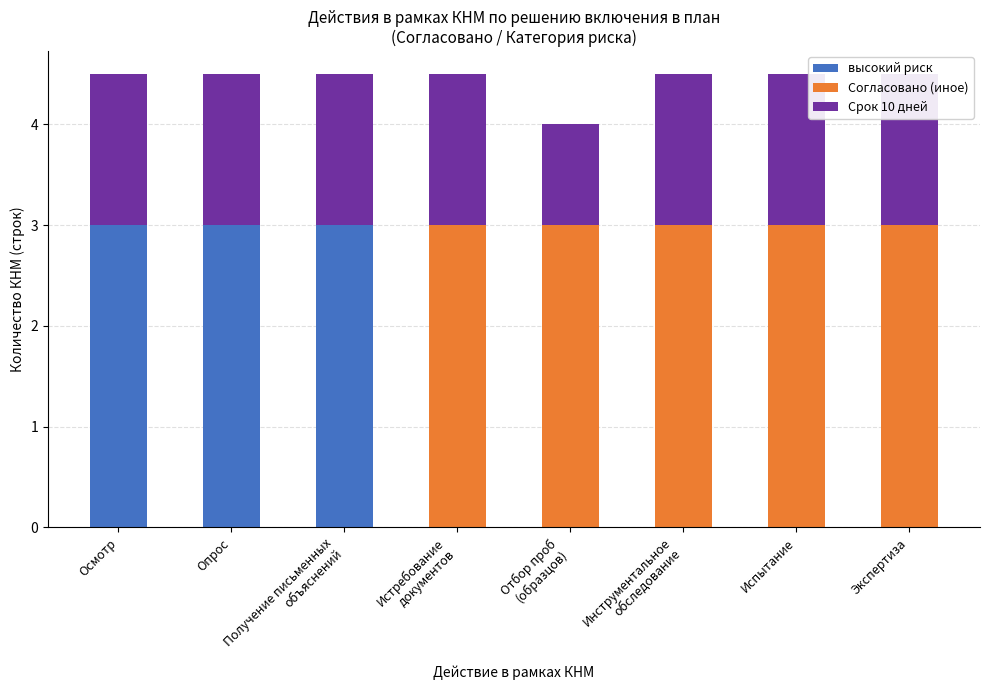

Reading left to right, what are all the values shown in this chart?

высокий риск: Осмотр=3.0	Опрос=3.0	Получение письменных
объяснений=3.0	Истребование
документов=0.0	Отбор проб
(образцов)=0.0	Инструментальное
обследование=0.0	Испытание=0.0	Экспертиза=0.0
Согласовано (иное): Осмотр=0.0	Опрос=0.0	Получение письменных
объяснений=0.0	Истребование
документов=3.0	Отбор проб
(образцов)=3.0	Инструментальное
обследование=3.0	Испытание=3.0	Экспертиза=3.0
Срок 10 дней: Осмотр=1.5	Опрос=1.5	Получение письменных
объяснений=1.5	Истребование
документов=1.5	Отбор проб
(образцов)=1.0	Инструментальное
обследование=1.5	Испытание=1.5	Экспертиза=1.5